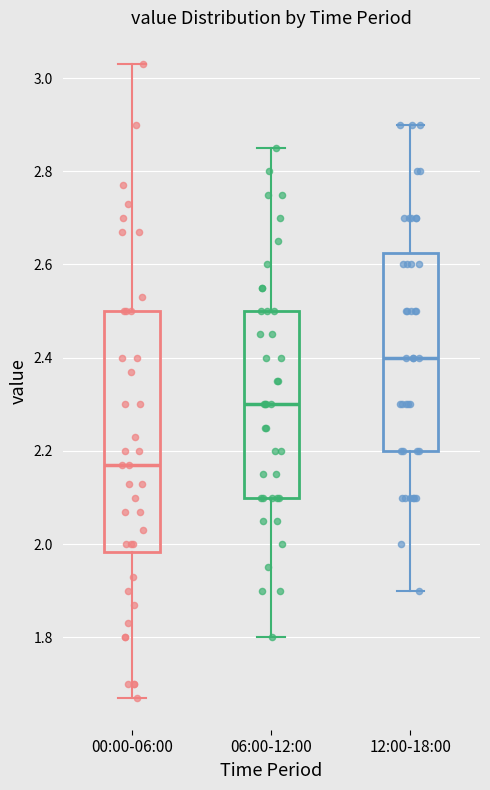

Which box is the tallest, from its lower edge to its upper edge?

00:00-06:00